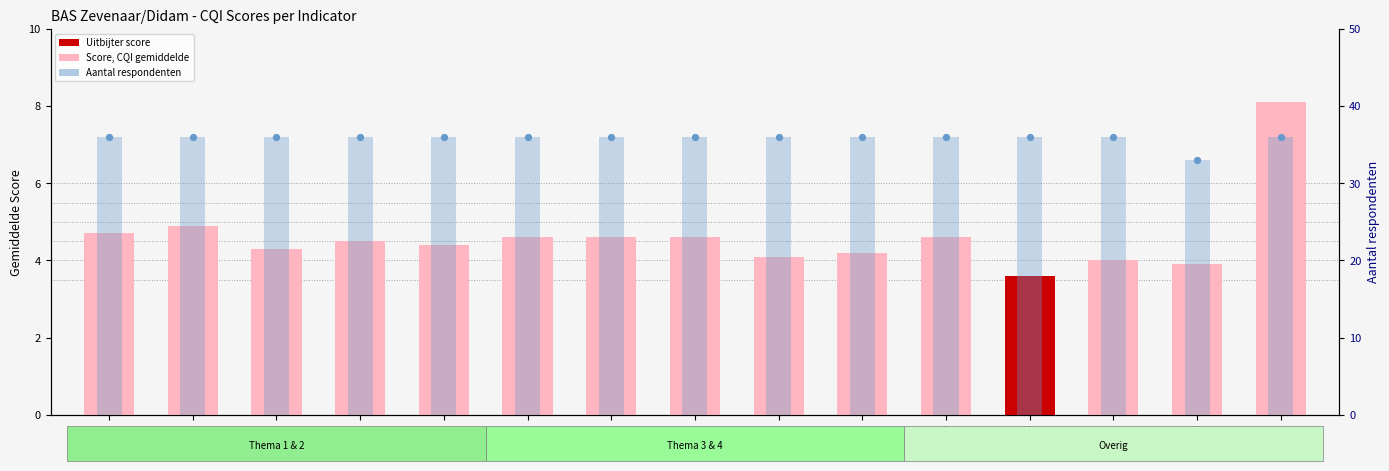

At how many categories does at least one series exceed 27?

15